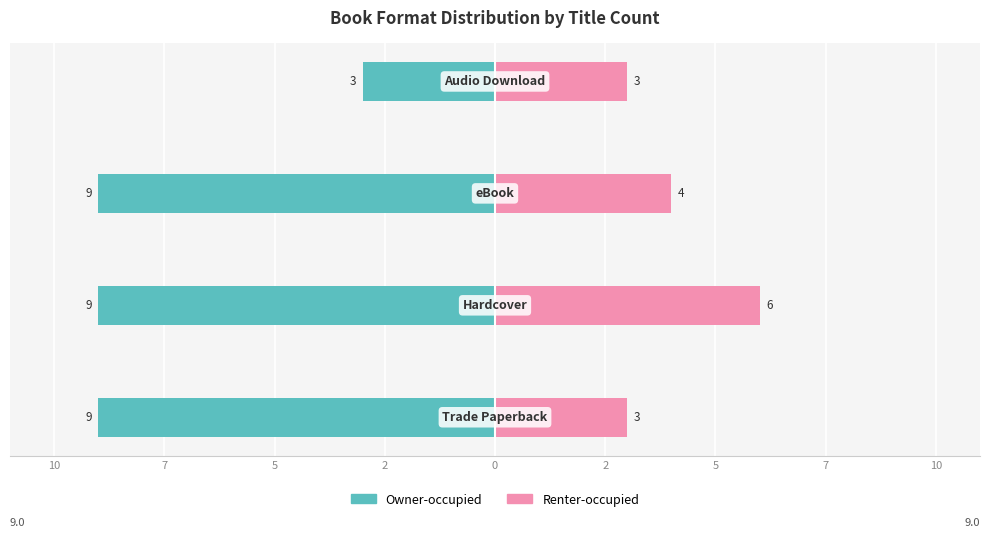

What is the minimum value shown in the chart?

-9